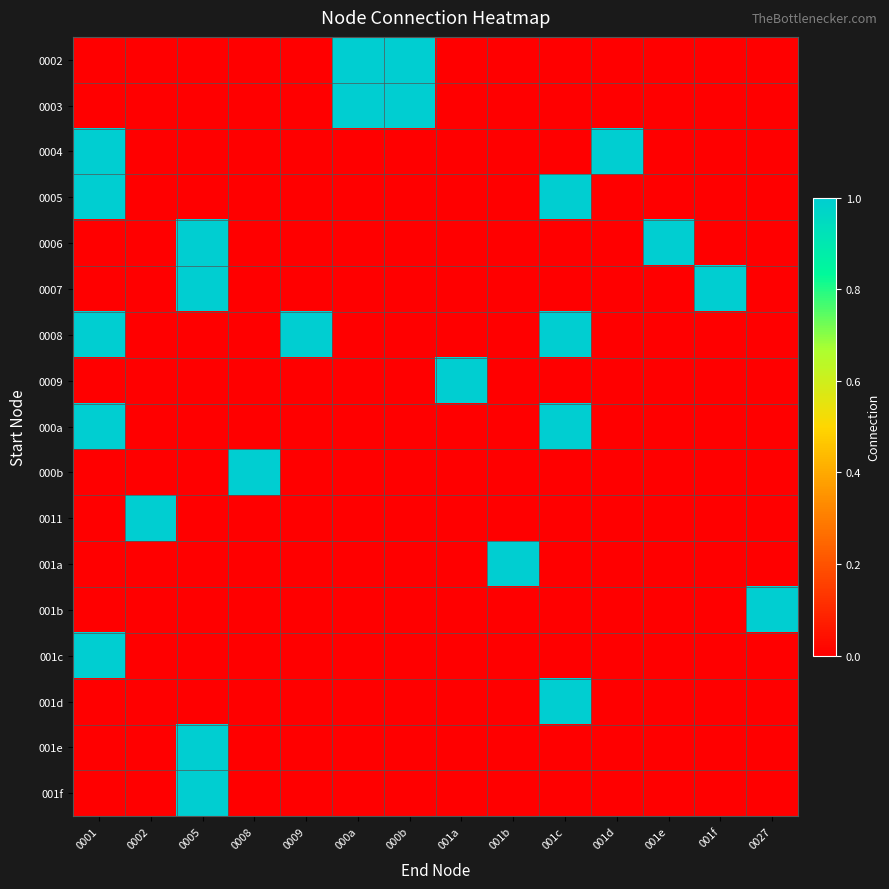

Reading right to left, extract all data points from this chart.

0002: 0027=0	001f=0	001e=0	001d=0	001c=0	001b=0	001a=0	000b=1	000a=1	0009=0	0008=0	0005=0	0002=0	0001=0
0003: 0027=0	001f=0	001e=0	001d=0	001c=0	001b=0	001a=0	000b=1	000a=1	0009=0	0008=0	0005=0	0002=0	0001=0
0004: 0027=0	001f=0	001e=0	001d=1	001c=0	001b=0	001a=0	000b=0	000a=0	0009=0	0008=0	0005=0	0002=0	0001=1
0005: 0027=0	001f=0	001e=0	001d=0	001c=1	001b=0	001a=0	000b=0	000a=0	0009=0	0008=0	0005=0	0002=0	0001=1
0006: 0027=0	001f=0	001e=1	001d=0	001c=0	001b=0	001a=0	000b=0	000a=0	0009=0	0008=0	0005=1	0002=0	0001=0
0007: 0027=0	001f=1	001e=0	001d=0	001c=0	001b=0	001a=0	000b=0	000a=0	0009=0	0008=0	0005=1	0002=0	0001=0
0008: 0027=0	001f=0	001e=0	001d=0	001c=1	001b=0	001a=0	000b=0	000a=0	0009=1	0008=0	0005=0	0002=0	0001=1
0009: 0027=0	001f=0	001e=0	001d=0	001c=0	001b=0	001a=1	000b=0	000a=0	0009=0	0008=0	0005=0	0002=0	0001=0
000a: 0027=0	001f=0	001e=0	001d=0	001c=1	001b=0	001a=0	000b=0	000a=0	0009=0	0008=0	0005=0	0002=0	0001=1
000b: 0027=0	001f=0	001e=0	001d=0	001c=0	001b=0	001a=0	000b=0	000a=0	0009=0	0008=1	0005=0	0002=0	0001=0
0011: 0027=0	001f=0	001e=0	001d=0	001c=0	001b=0	001a=0	000b=0	000a=0	0009=0	0008=0	0005=0	0002=1	0001=0
001a: 0027=0	001f=0	001e=0	001d=0	001c=0	001b=1	001a=0	000b=0	000a=0	0009=0	0008=0	0005=0	0002=0	0001=0
001b: 0027=1	001f=0	001e=0	001d=0	001c=0	001b=0	001a=0	000b=0	000a=0	0009=0	0008=0	0005=0	0002=0	0001=0
001c: 0027=0	001f=0	001e=0	001d=0	001c=0	001b=0	001a=0	000b=0	000a=0	0009=0	0008=0	0005=0	0002=0	0001=1
001d: 0027=0	001f=0	001e=0	001d=0	001c=1	001b=0	001a=0	000b=0	000a=0	0009=0	0008=0	0005=0	0002=0	0001=0
001e: 0027=0	001f=0	001e=0	001d=0	001c=0	001b=0	001a=0	000b=0	000a=0	0009=0	0008=0	0005=1	0002=0	0001=0
001f: 0027=0	001f=0	001e=0	001d=0	001c=0	001b=0	001a=0	000b=0	000a=0	0009=0	0008=0	0005=1	0002=0	0001=0